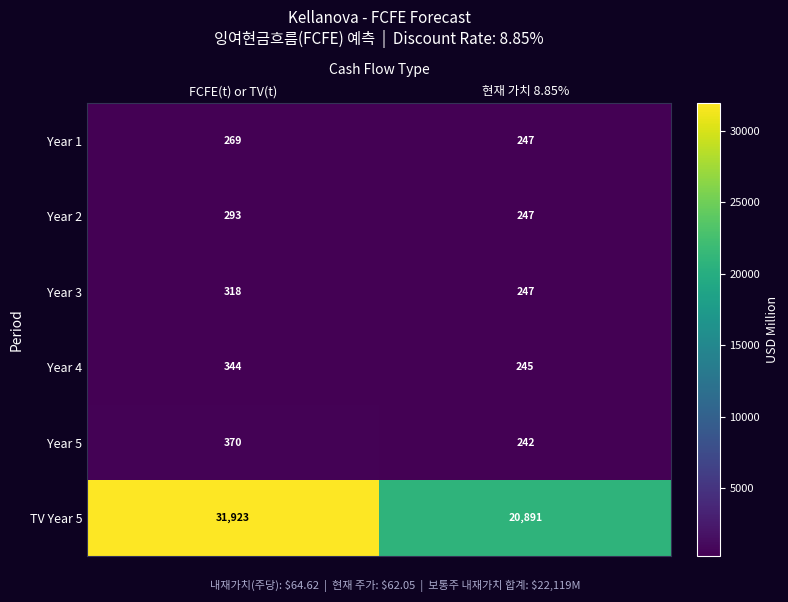

How many data points does each series have?

2